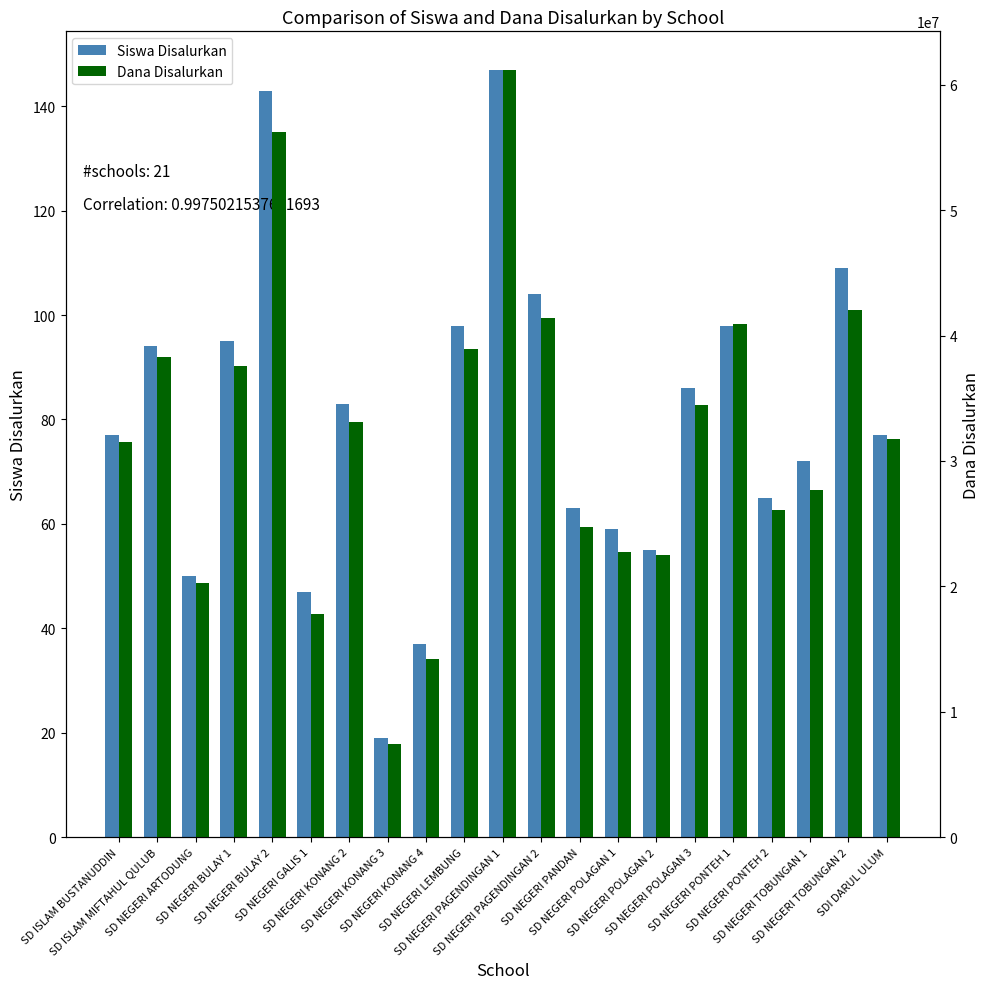

What position from the left is SD ISLAM MIFTAHUL QULUB?

2